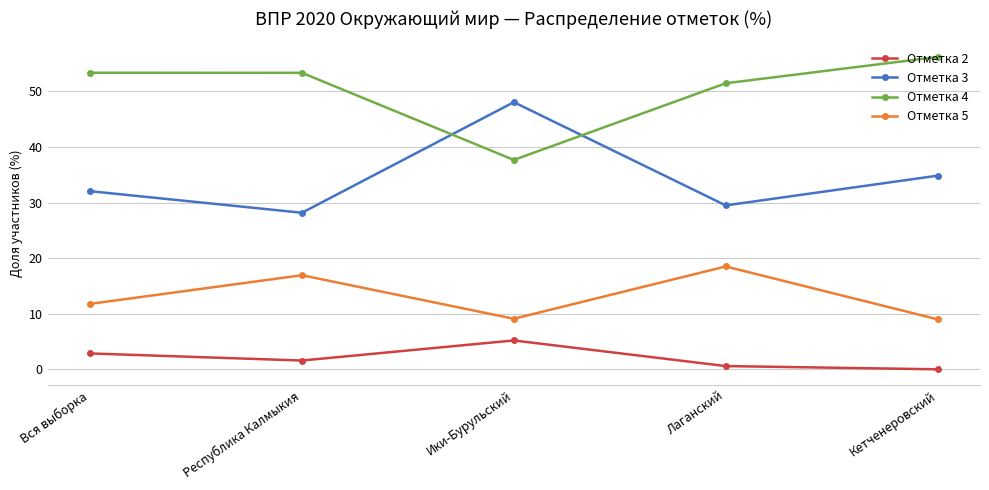

List the series in order of their peak value, highest first.

Отметка 4, Отметка 3, Отметка 5, Отметка 2